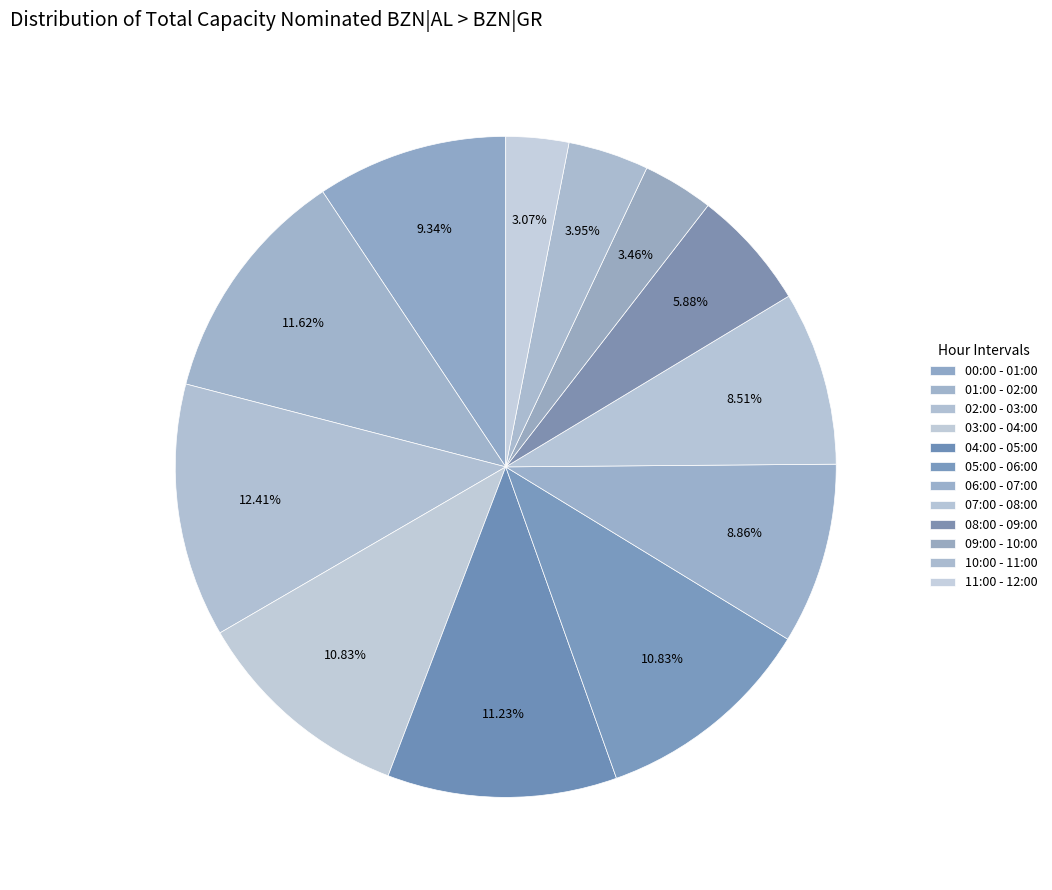

Which category has the smallest portion of the pie?

11:00 - 12:00